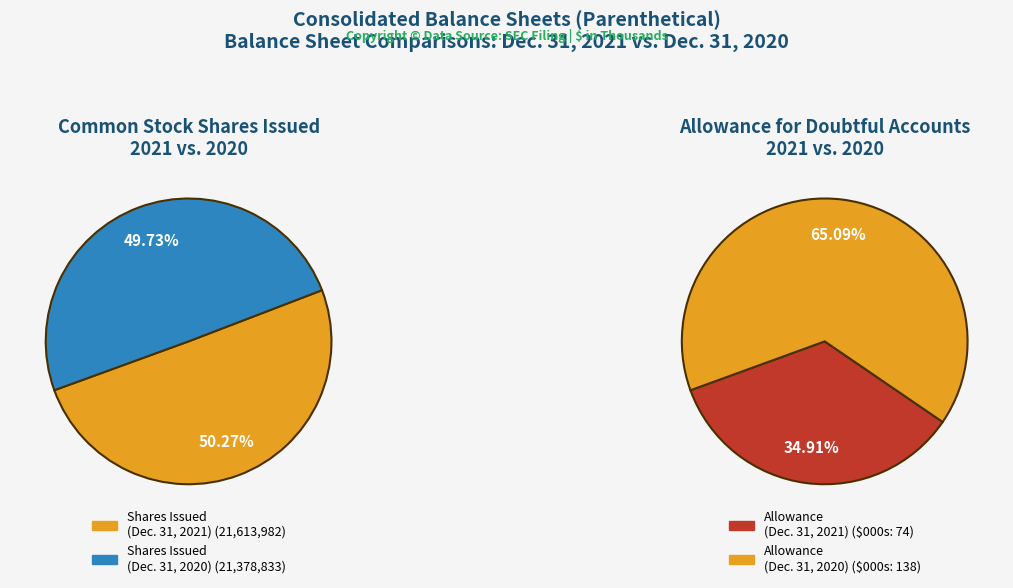

To the nearest percent, what percentage of the pie is Common stock, shares issued?

50%